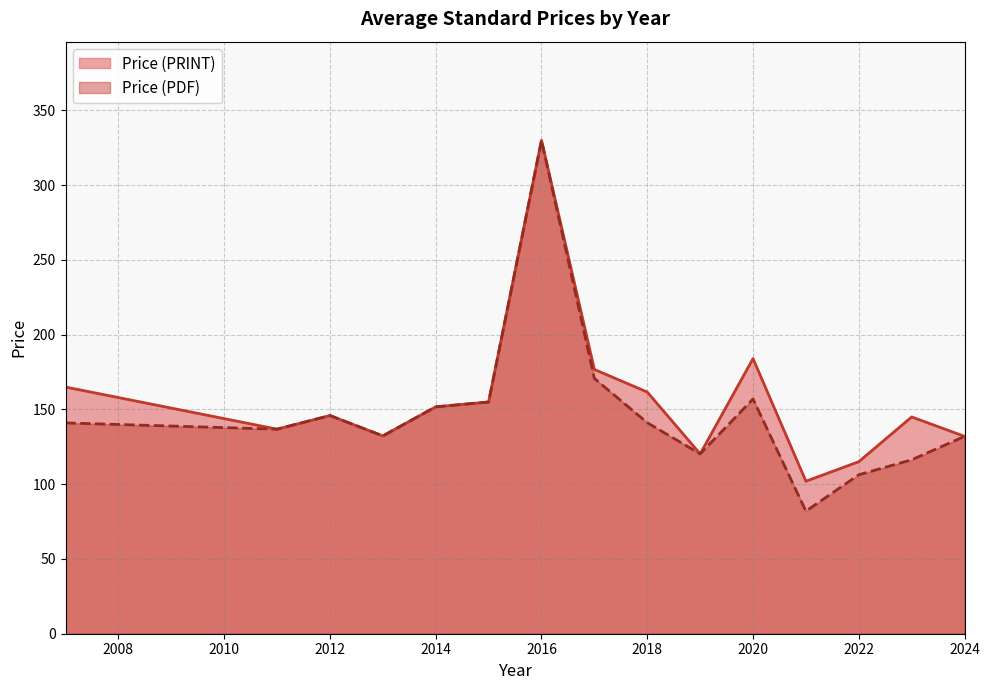

What is the minimum value for Price (PRINT)?

102.0